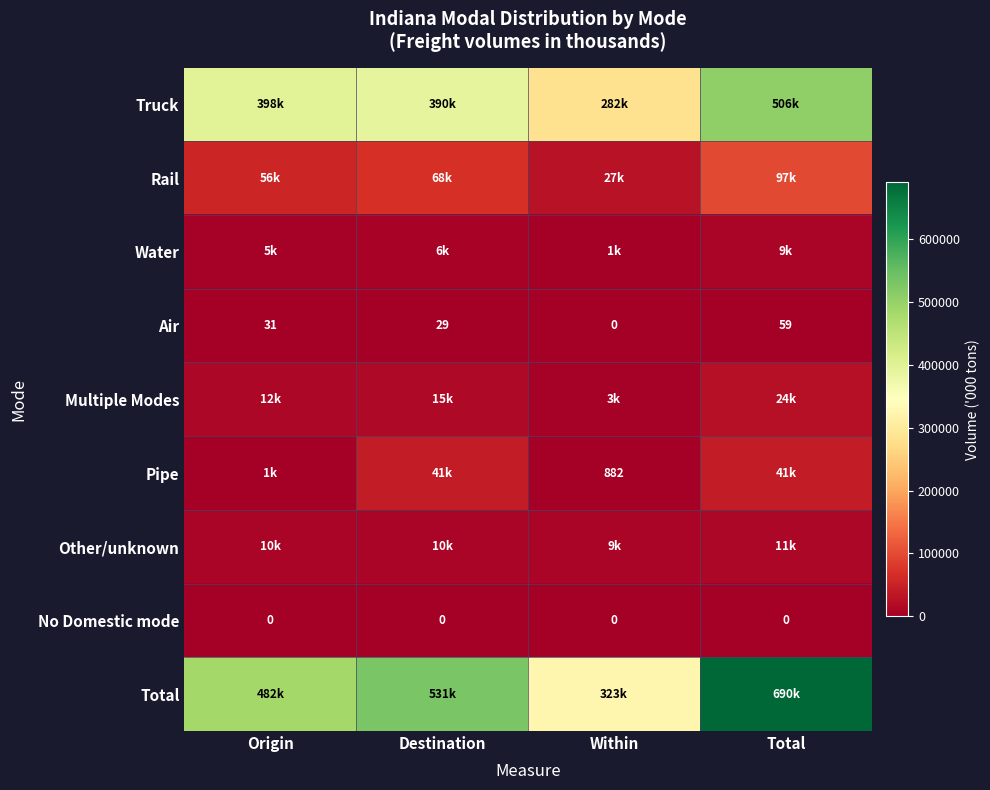

At how many categories does at least one series exceed 548244?

1